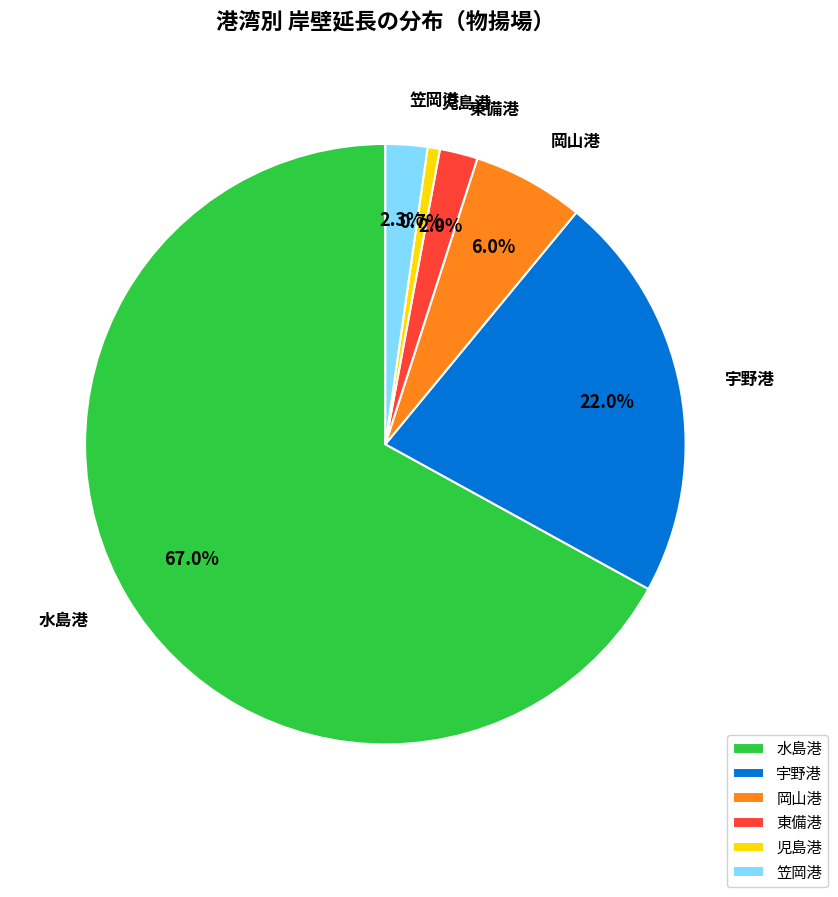

To the nearest percent, what percentage of the pie is 笠岡港?

2%